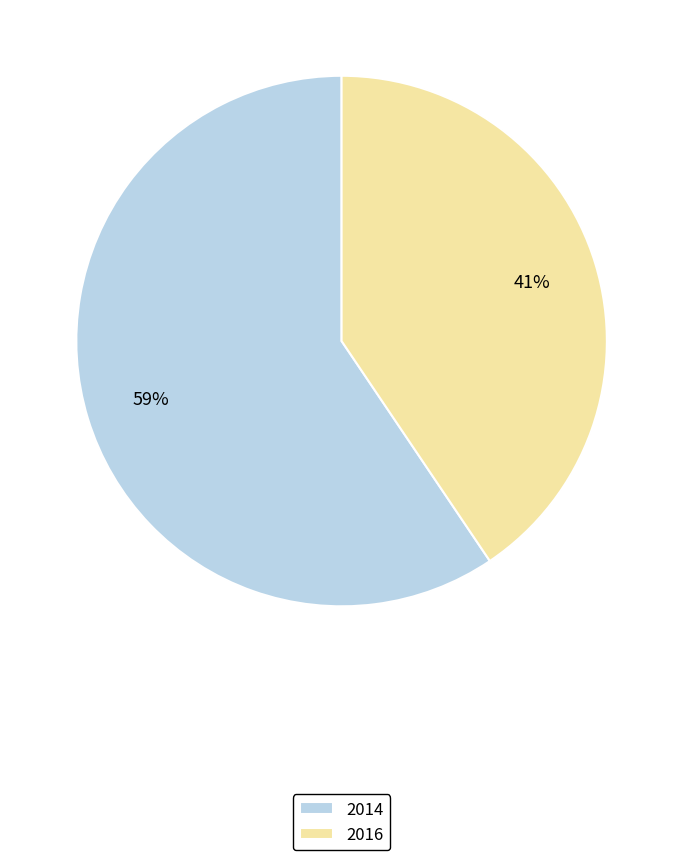

To the nearest percent, what percentage of the pie is 2014?

59%